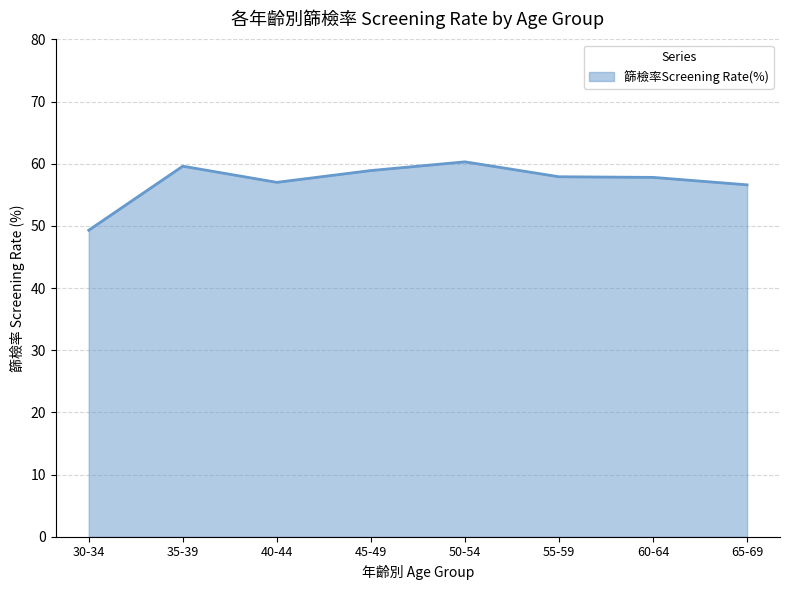

What is the average value?

57.2